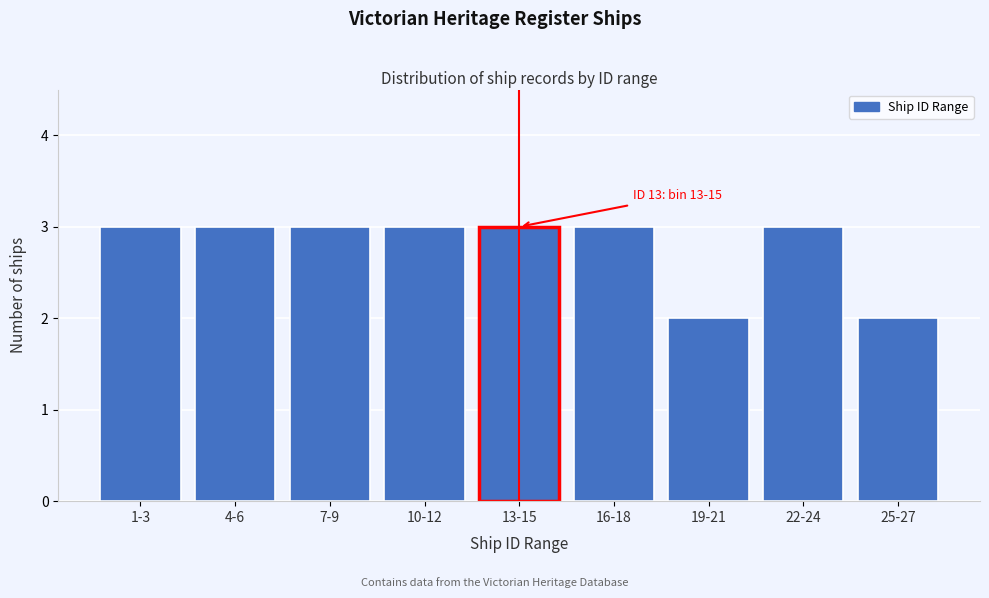

Reading left to right, transcribe all the data shown in this chart.

1-3=3	4-6=3	7-9=3	10-12=3	13-15=3	16-18=3	19-21=2	22-24=3	25-27=2